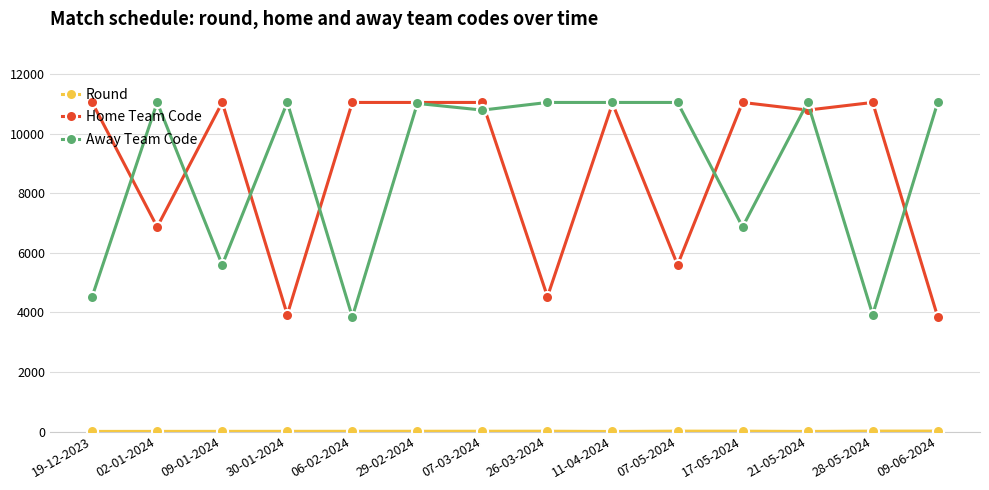

What is the label of the 10th point from the right?

06-02-2024